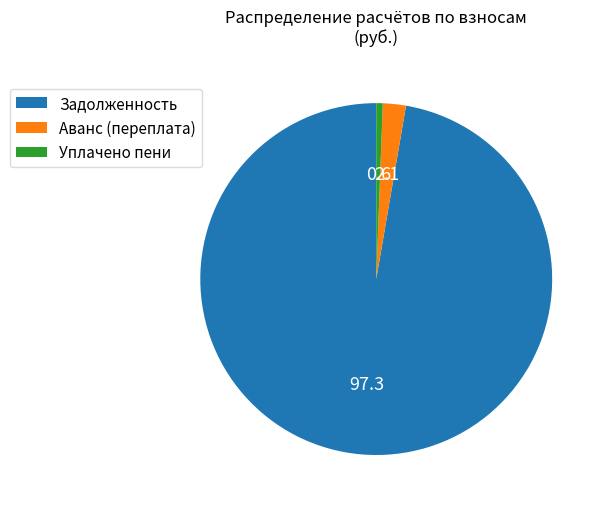

True or false: Уплачено пени accounts for 1% of the total.

True